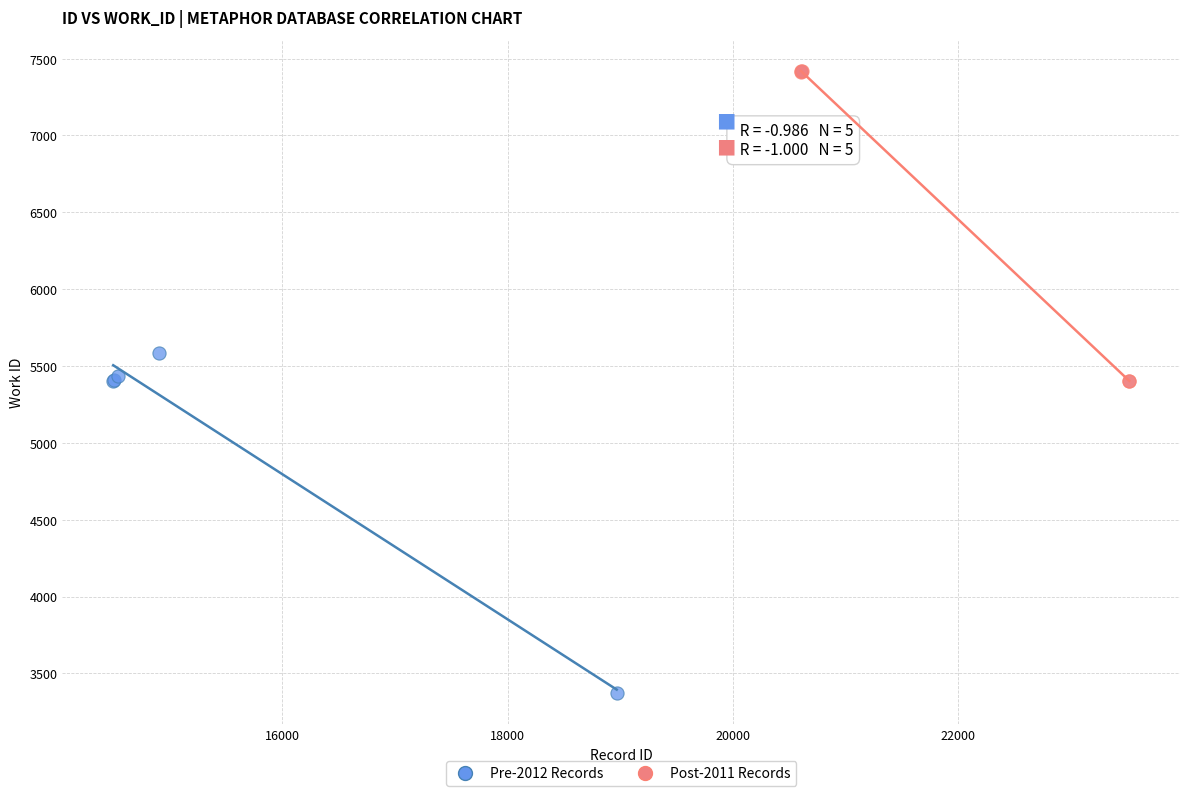

Which series reaches the maximum Y coordinate?

Post-2011 Records